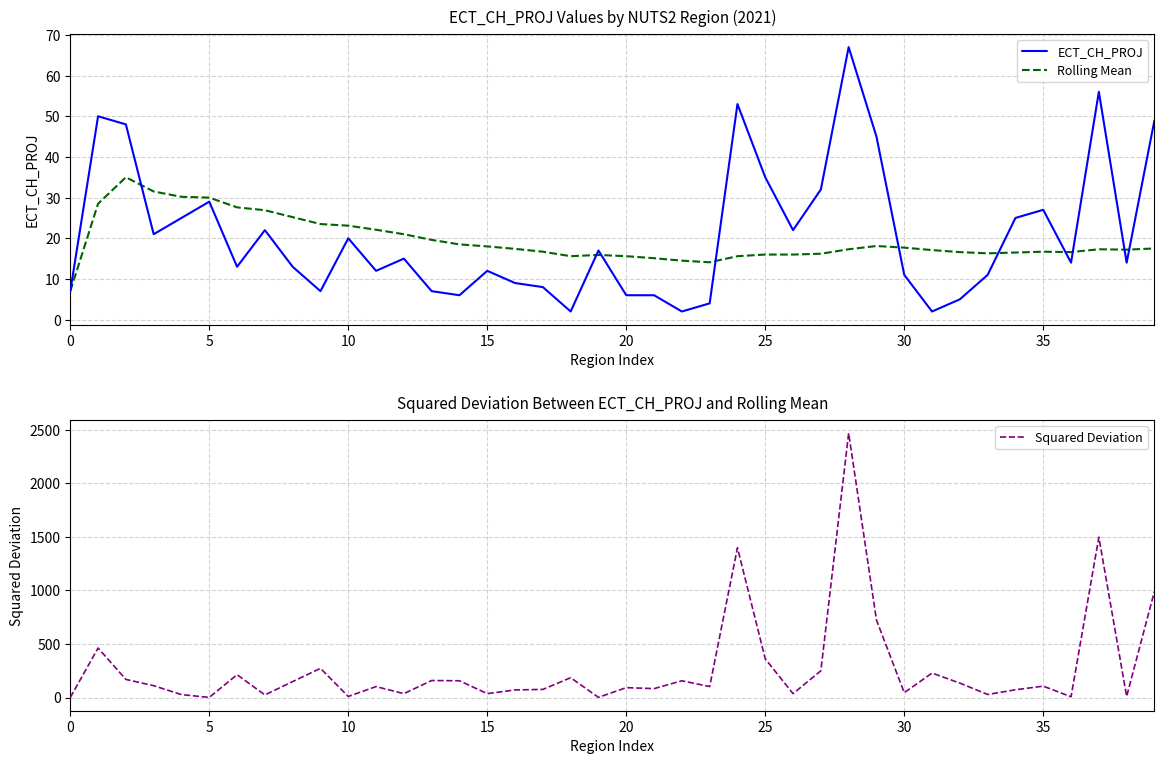

Which series has the largest total across all categories?

Squared Deviation